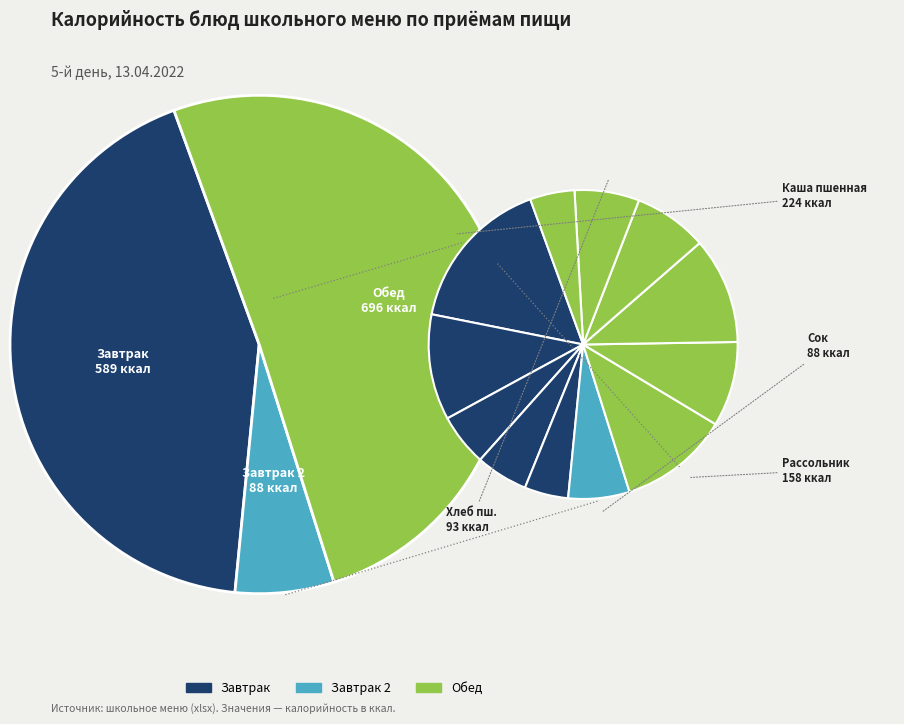

What percentage is the Сок slice, to the nearest percent?

6%